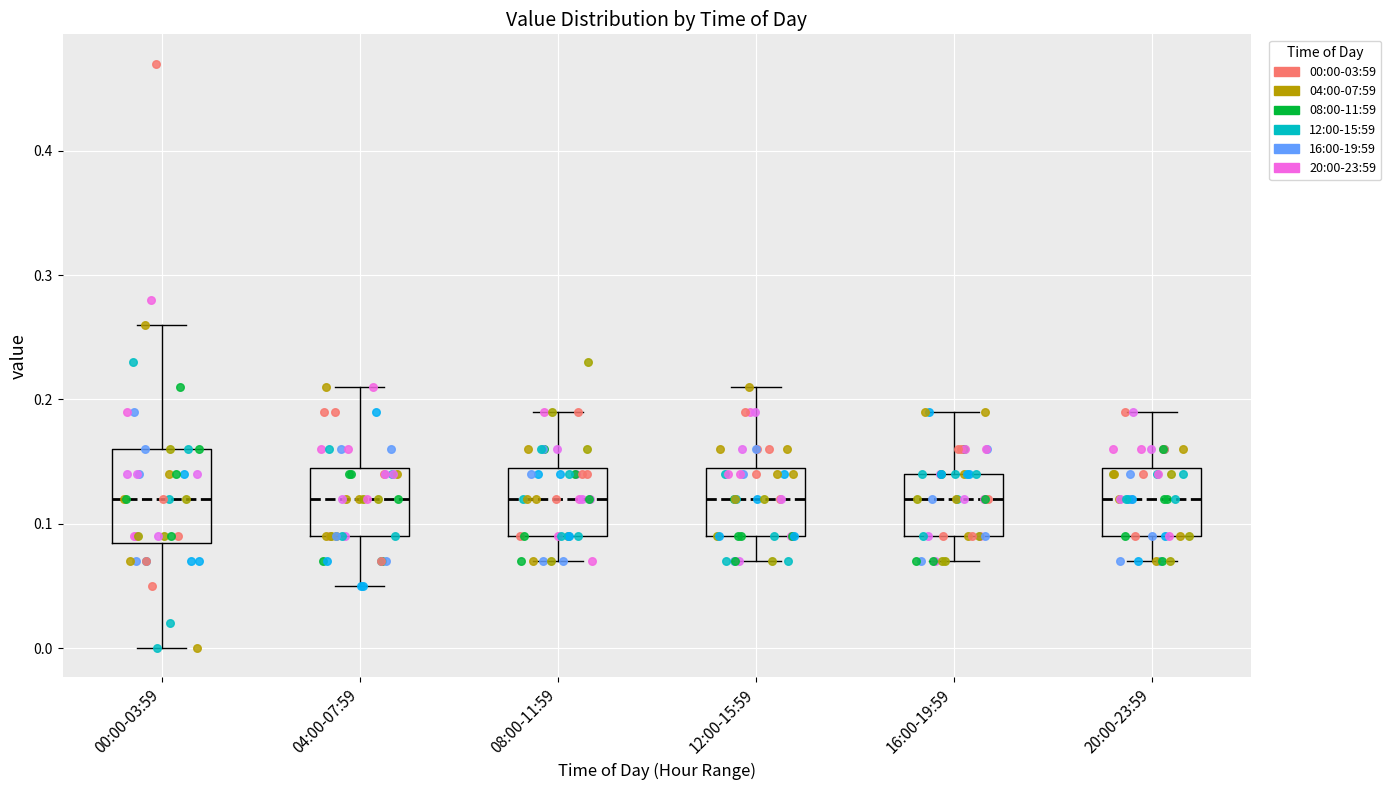

Where does the lower whisker of the box for 12:00-15:59 end on the y-axis? The values are not printed on the chart, so give them approximately, as read against the axis.

0.07